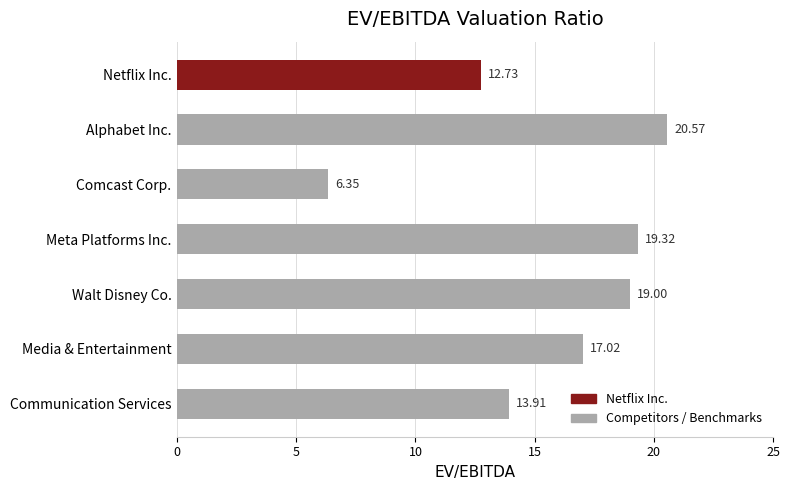

What is the difference between the second highest and minimum values?

13.0